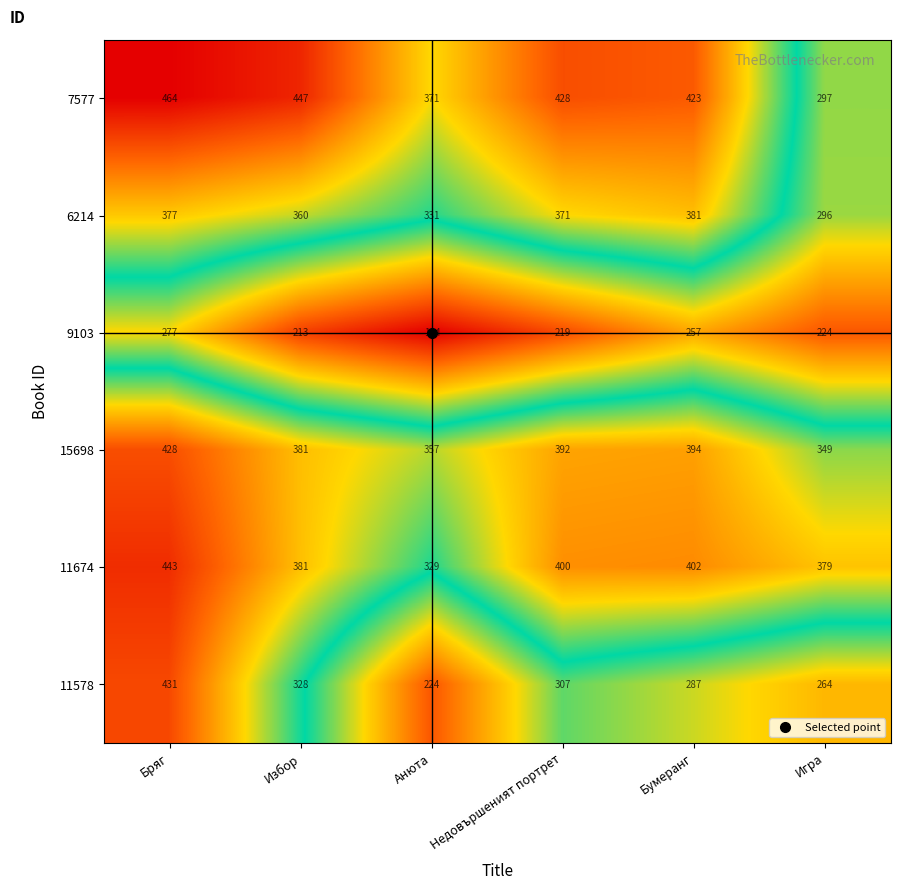

What is the sum of all 6214 values?

2116